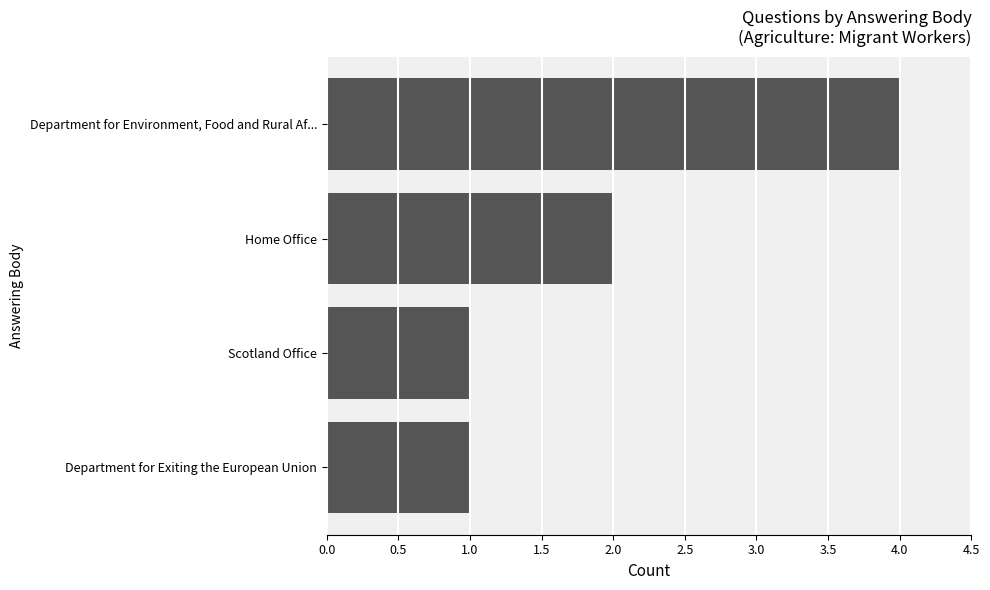

What is the greatest value displayed?

4